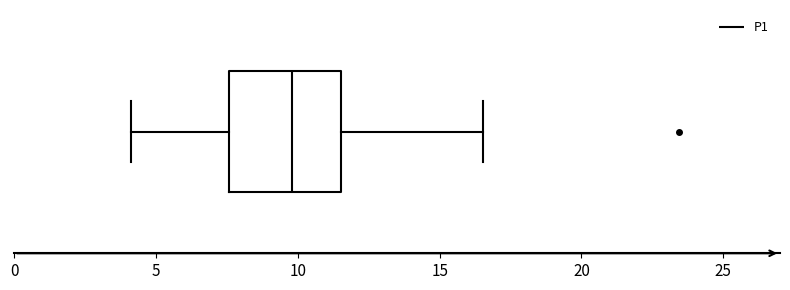

Transcribe this box plot: give where the median line is, the range the box spans, and where the two whiskers end, as read against the x-axis. The values are not printed on the chart, so give them approximately, as read against the axis.

median 10.0, box 7.5 to 11.5, whiskers 4.0 to 16.5